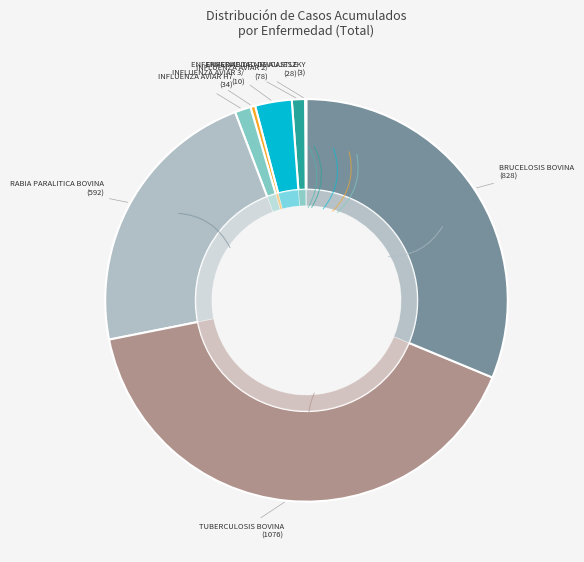

To the nearest percent, what is the average slice percentage?

11%